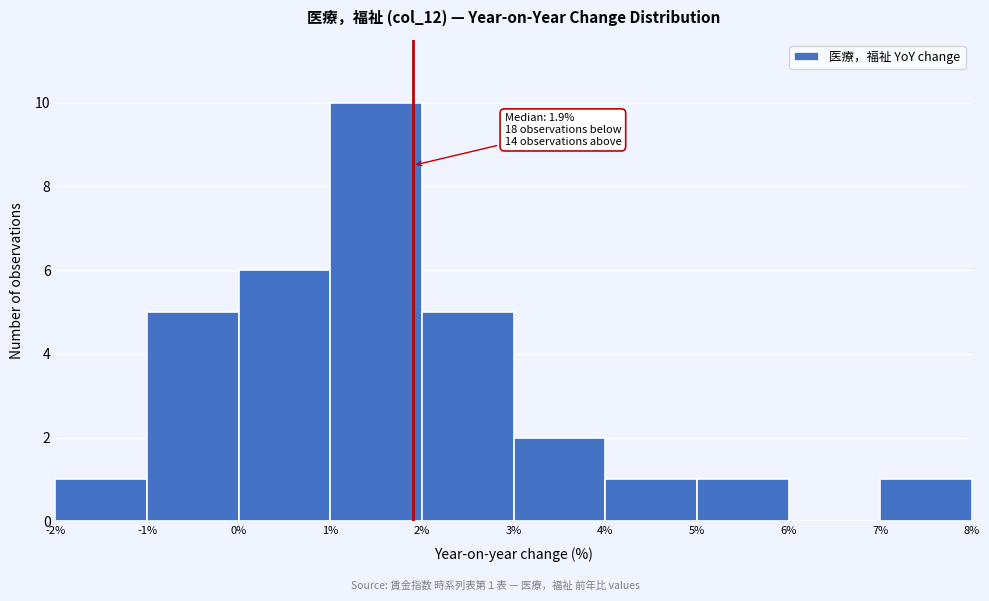

Which range on the x-axis has the tallest bar?

1% to 2%